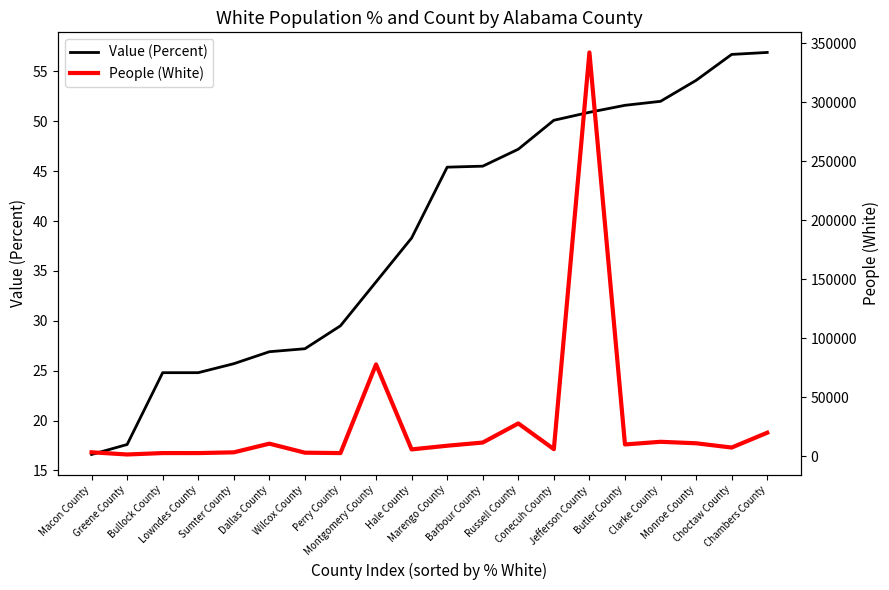

True or false: Value (Percent) has more than 0 points higher than both neighbors.

False